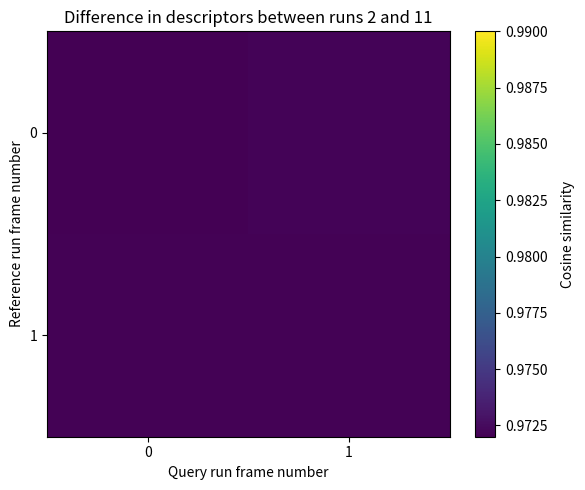

Count the number of categories in the chart.

2